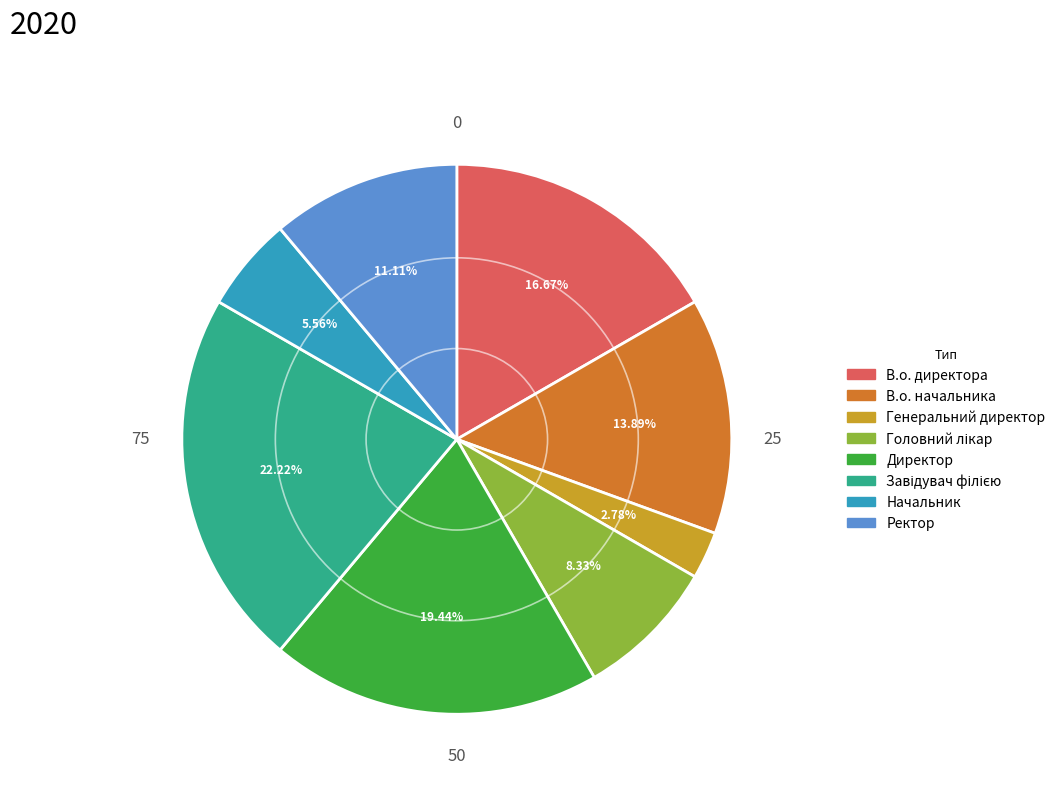

Is Генеральний директор the majority of the pie?

No